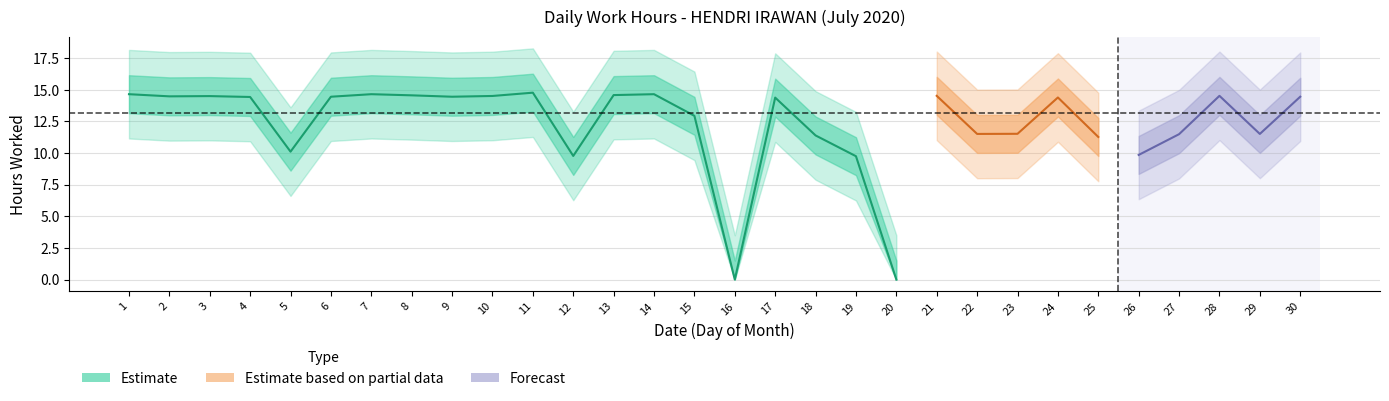

What is the change in value from 18 to 30?

+3.1